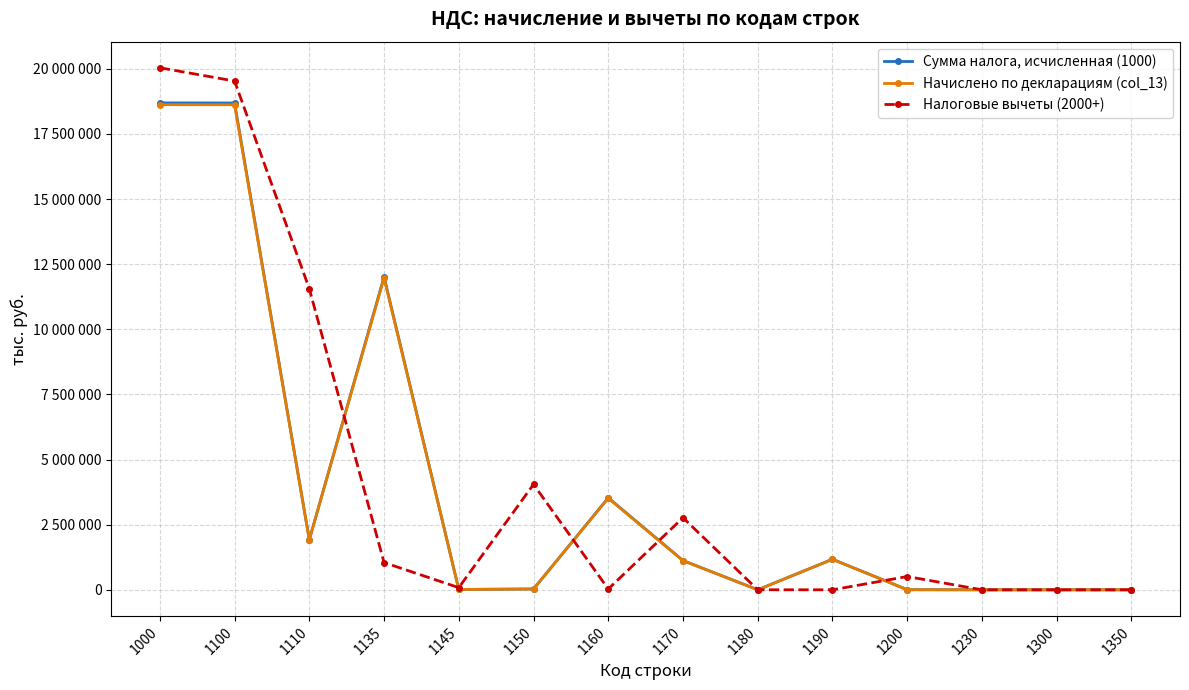

What are all the series names shown in the legend?

Сумма налога, исчисленная (1000), Начислено по декларациям (col_13), Налоговые вычеты (2000+)